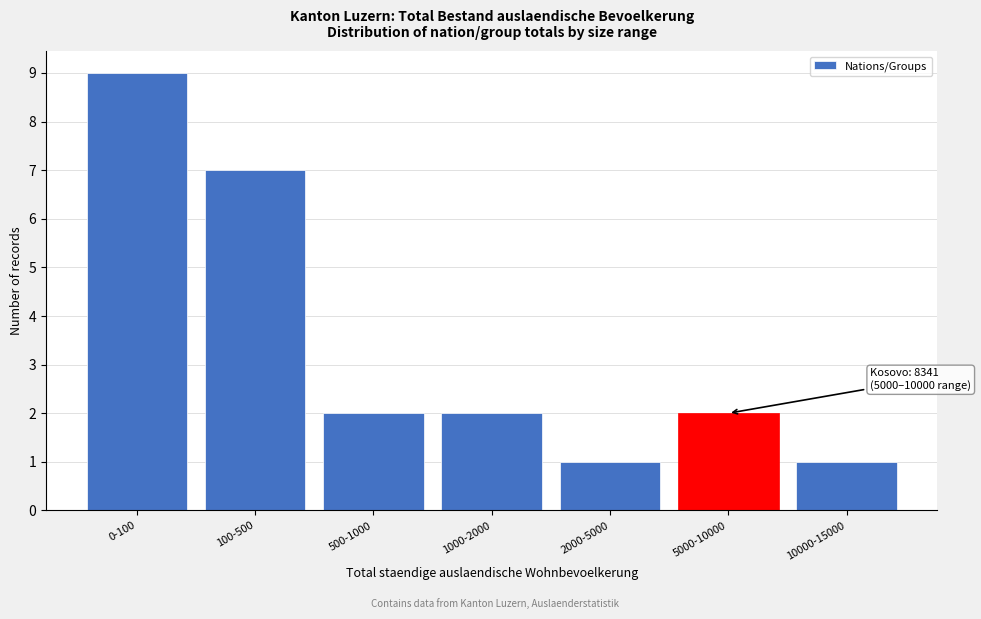

Reading right to left, transcribe all the data shown in this chart.

1	2	1	2	2	7	9